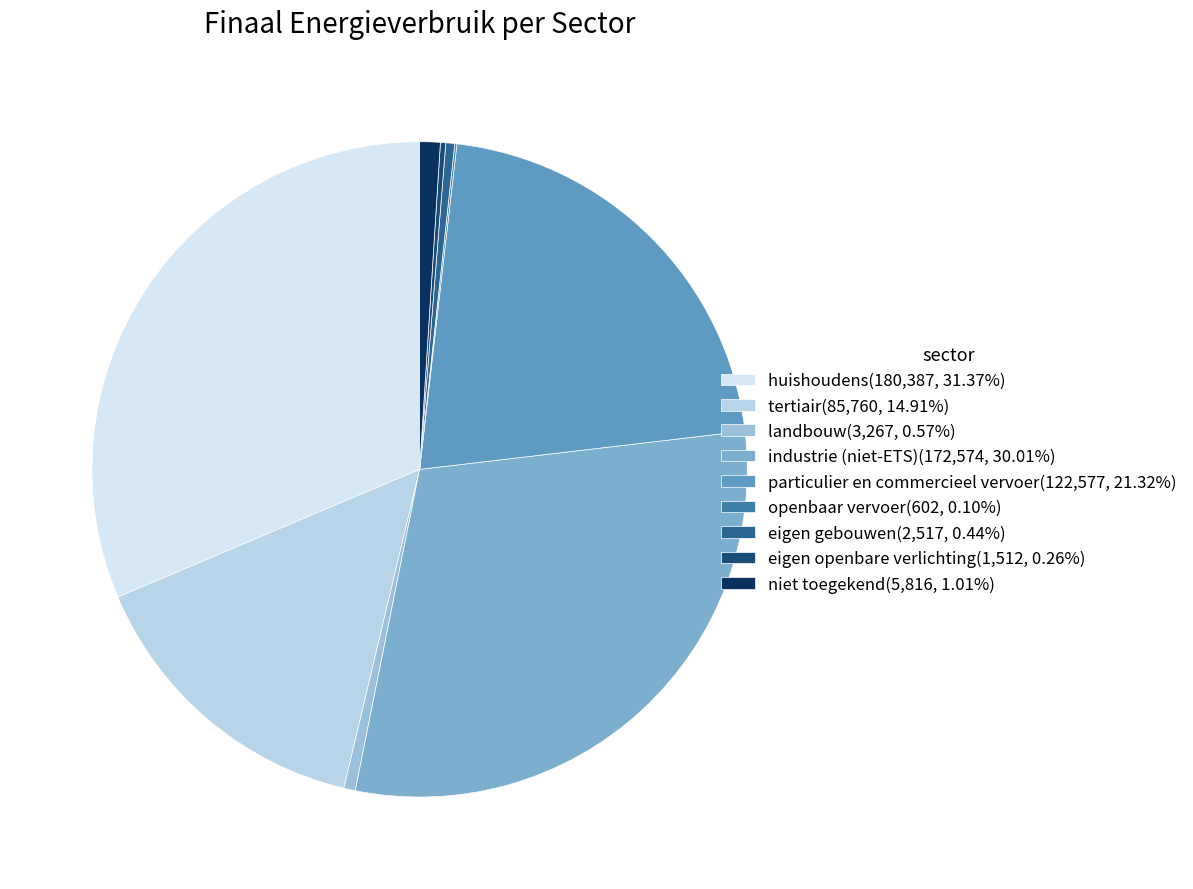

Which slice is the smallest?

openbaar vervoer